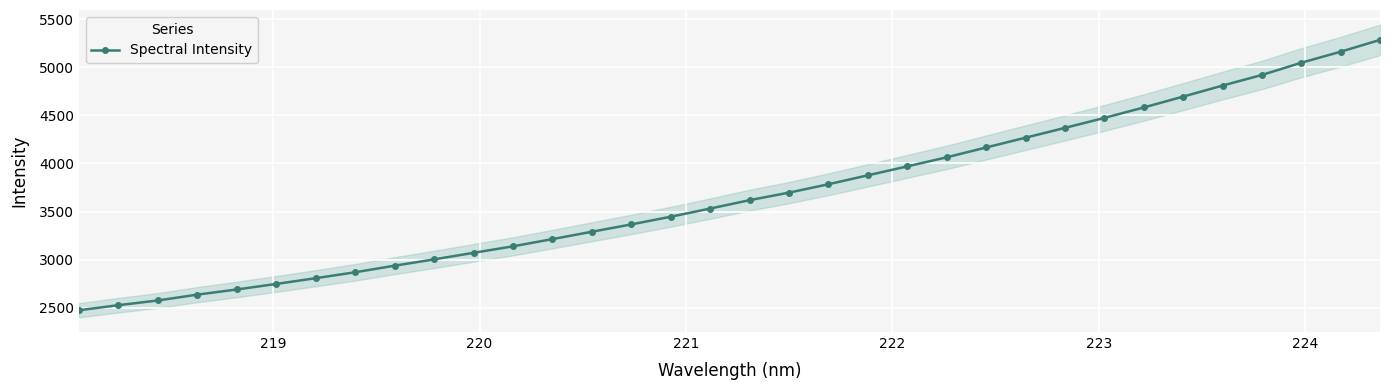

What is the highest value of the Spectral Intensity series?

5284.0